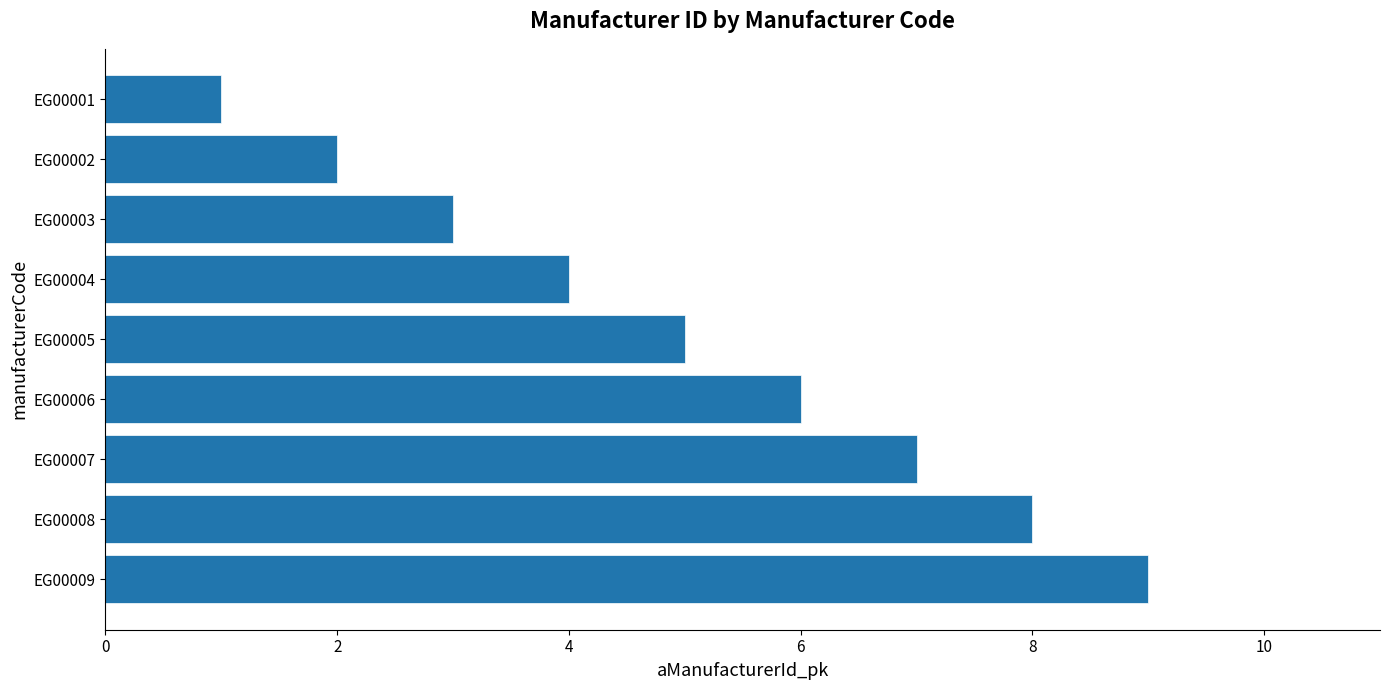

Rank the categories by value from highest to lowest.

EG00009, EG00008, EG00007, EG00006, EG00005, EG00004, EG00003, EG00002, EG00001